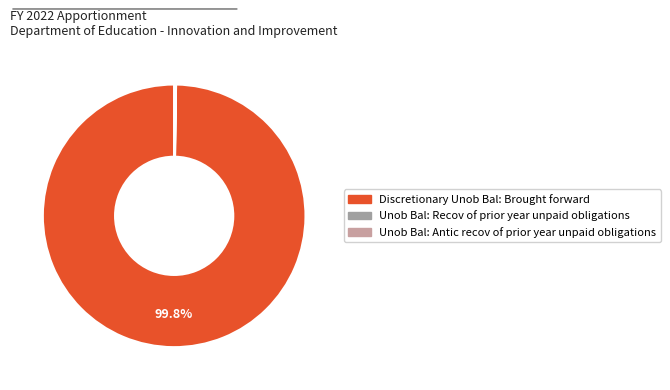

To the nearest percent, what is the difference between the largest and smallest slice percentages?

100%